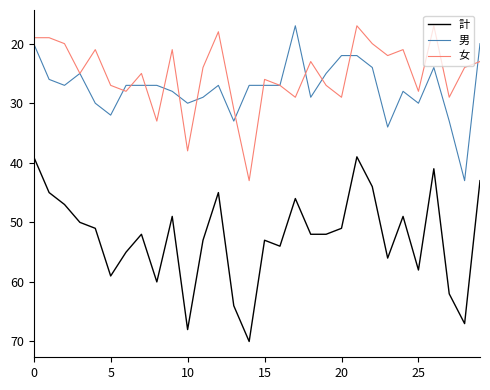

What are all the series names shown in the legend?

計, 男, 女